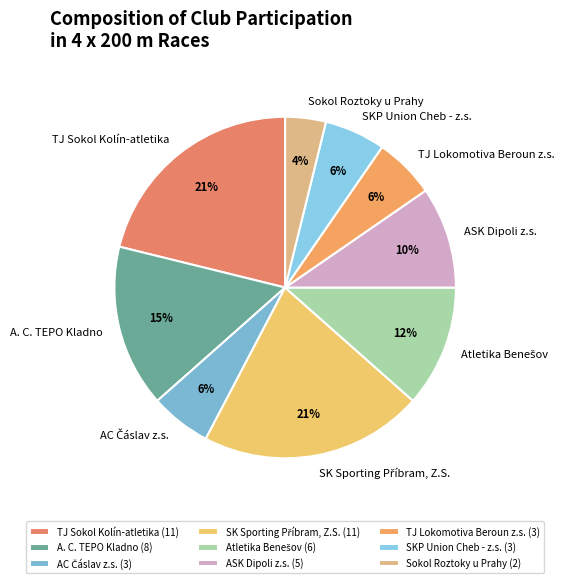

Is it true that ASK Dipoli z.s. is 1% of the pie?

False